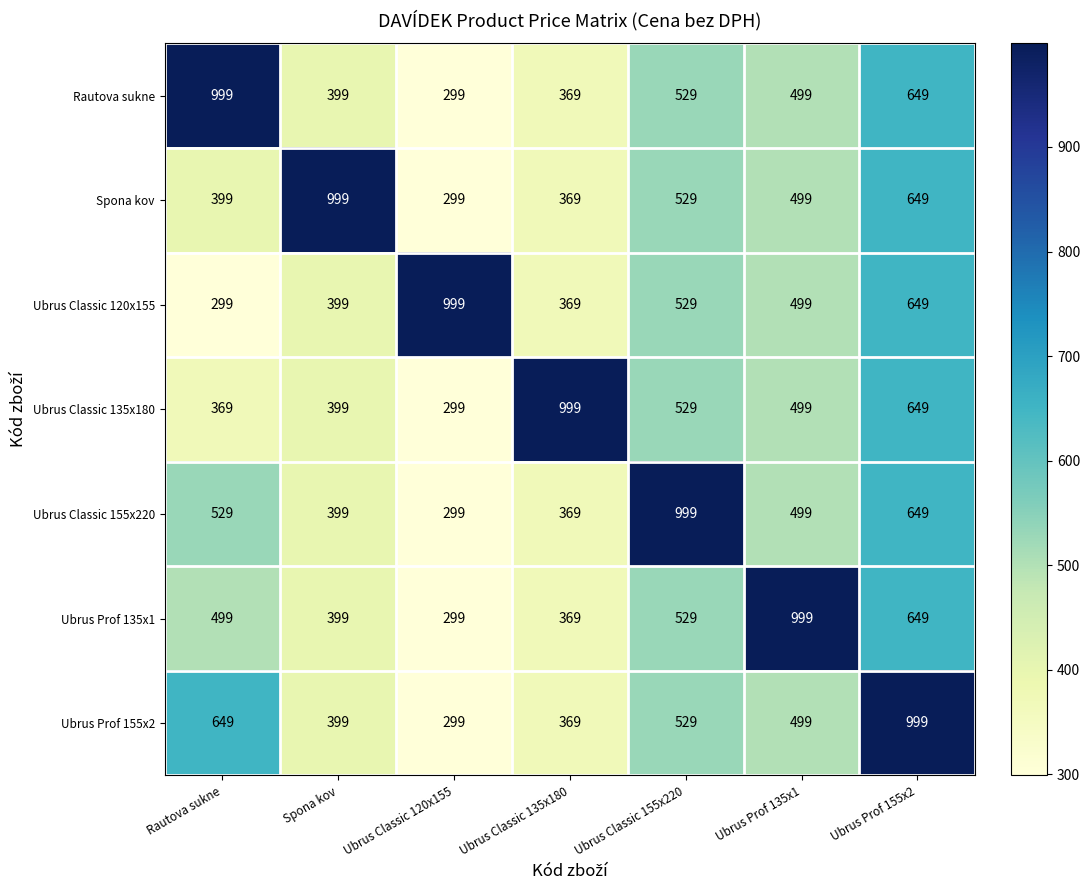

What is the sum of the Ubrus Prof 155x2 values at Ubrus Prof 135x1 and Ubrus Prof 155x2?

1498